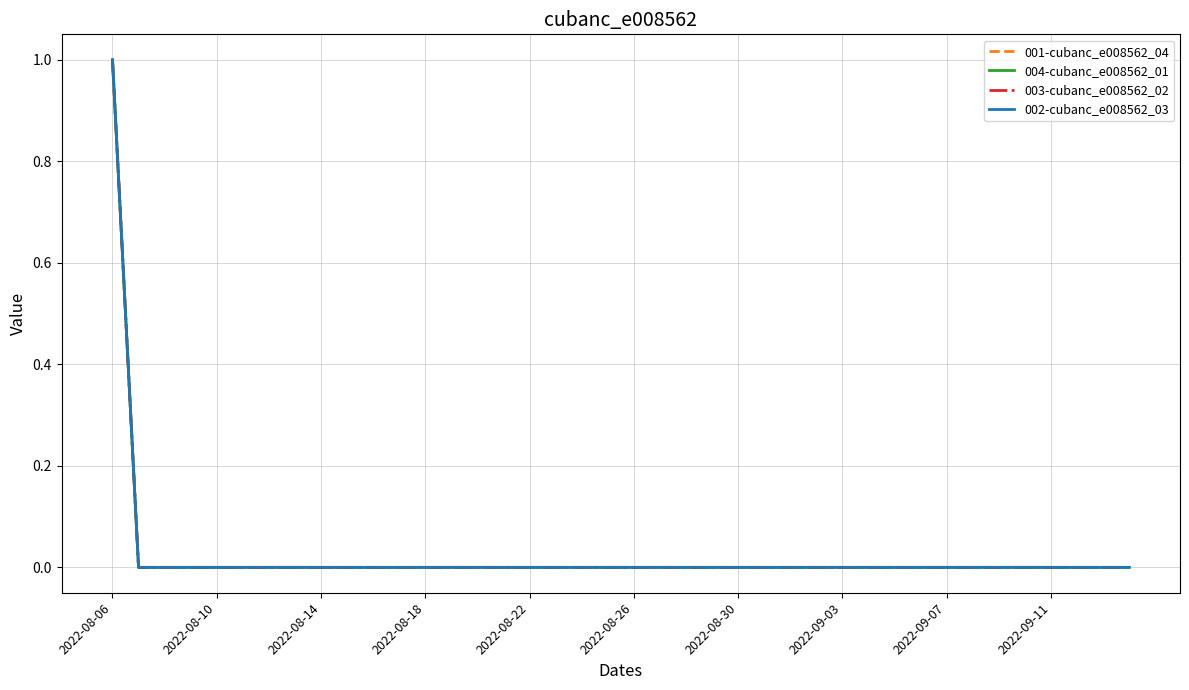

Does the chart display data point markers on the line(s)?

No